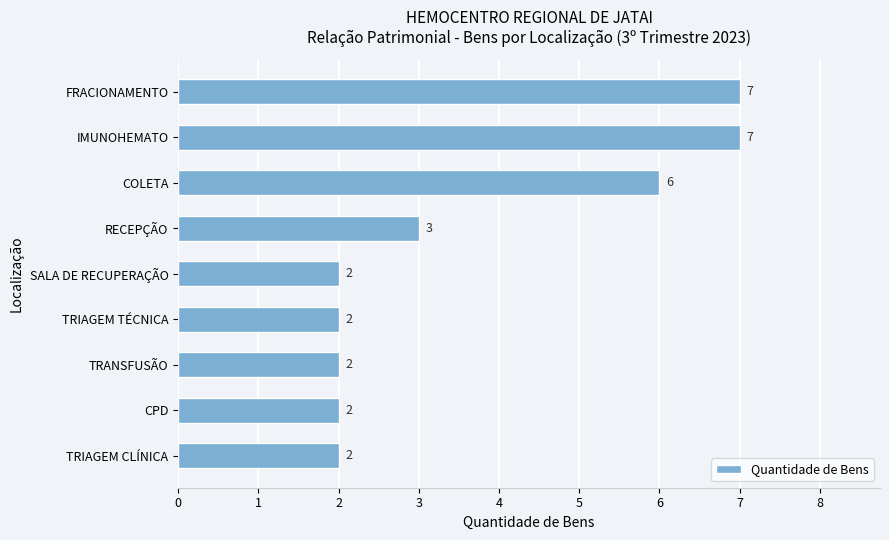

How many bars are there in total?

9